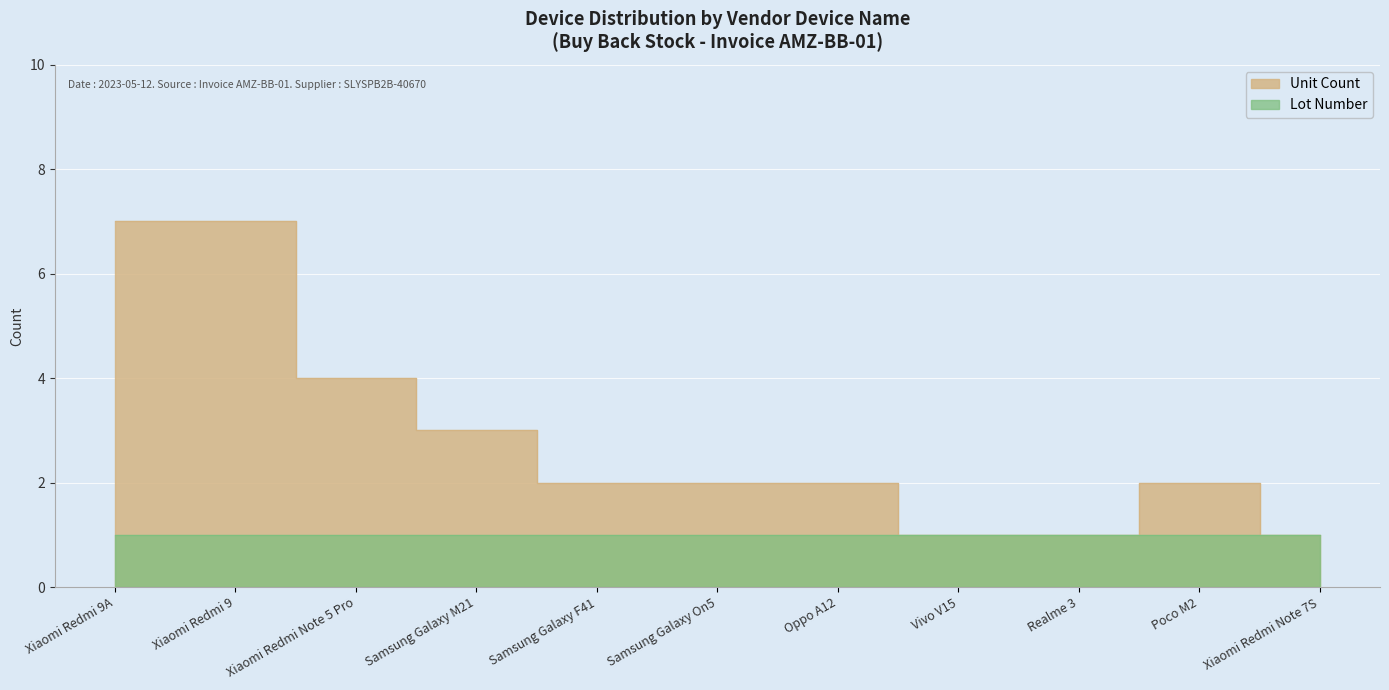

Does the chart display data point markers on the line(s)?

No